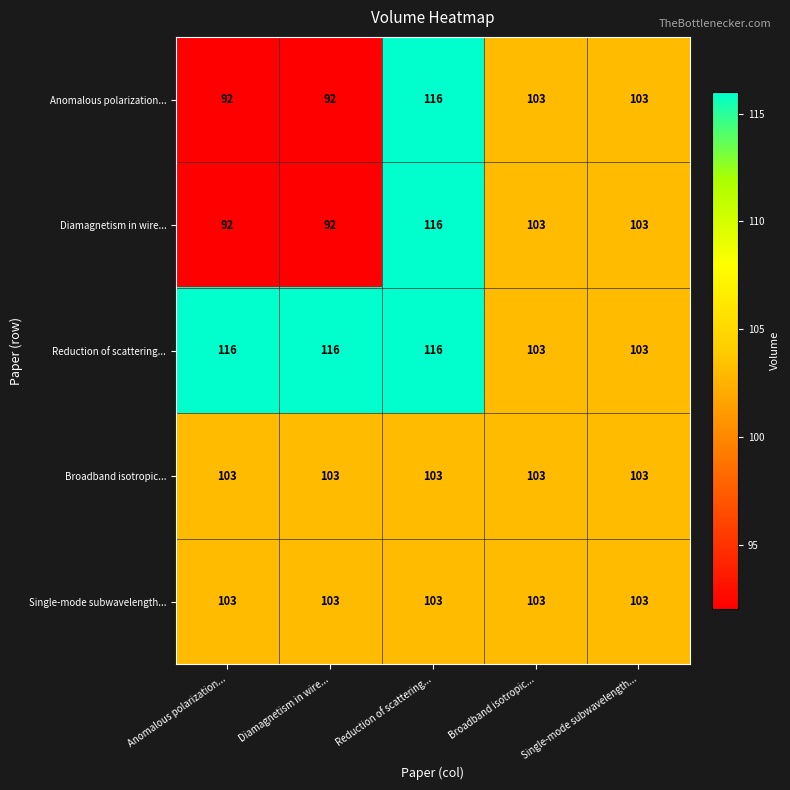

What is the smallest value displayed?

92